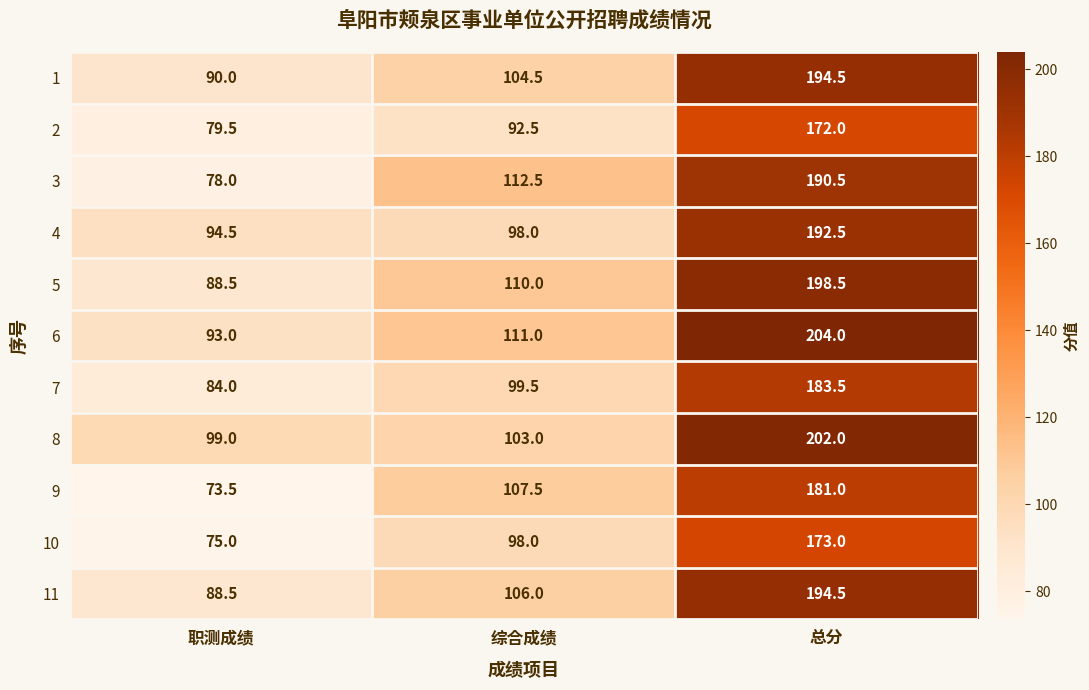

What is the total value across all series at 综合成绩?

1142.5